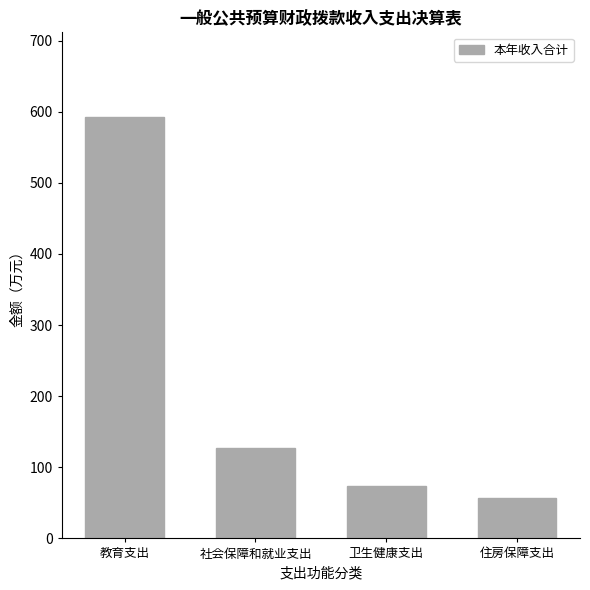

Count the number of data series in this chart.

1